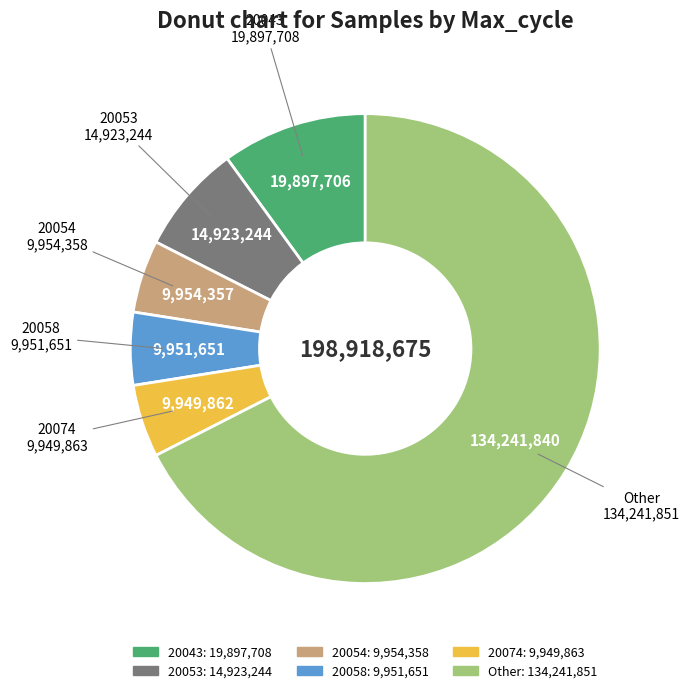

Does any single category account for the majority?

Yes